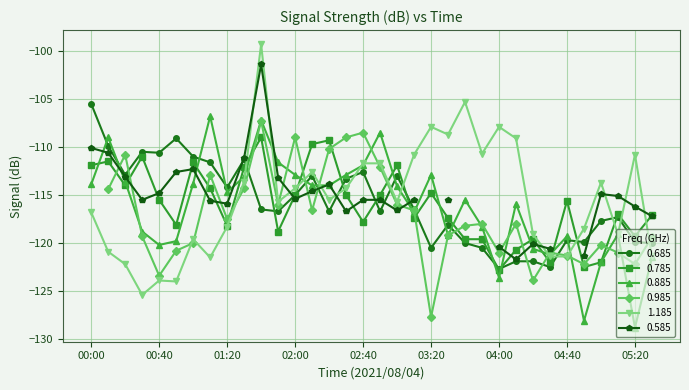

Does the chart display data point markers on the line(s)?

Yes